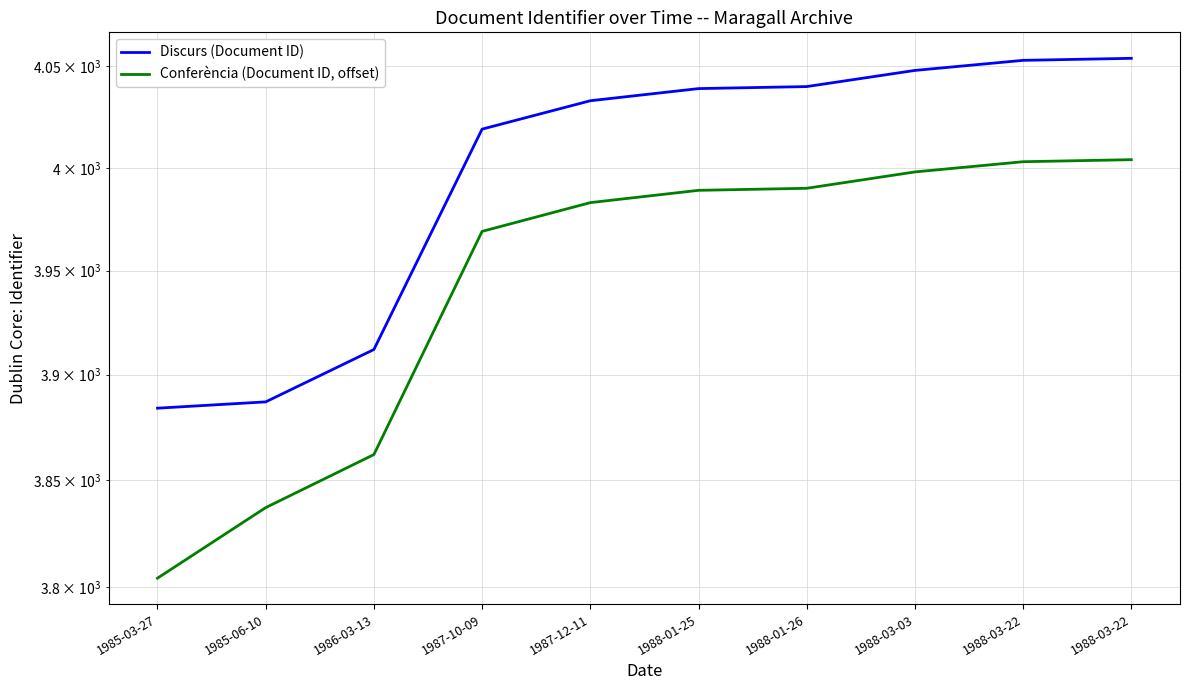

Which label corresponds to the largest value in the chart?

1988-03-22